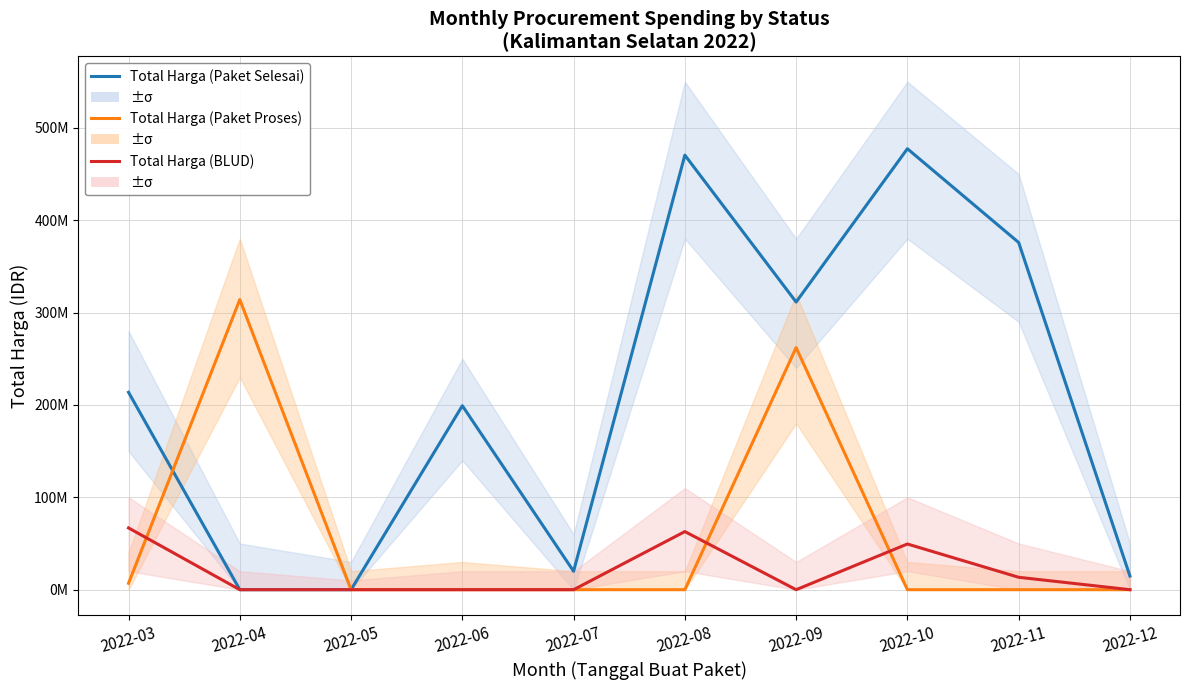

What is the difference between the maximum and minimum values in the Total Harga (Paket Selesai) series?

477453000